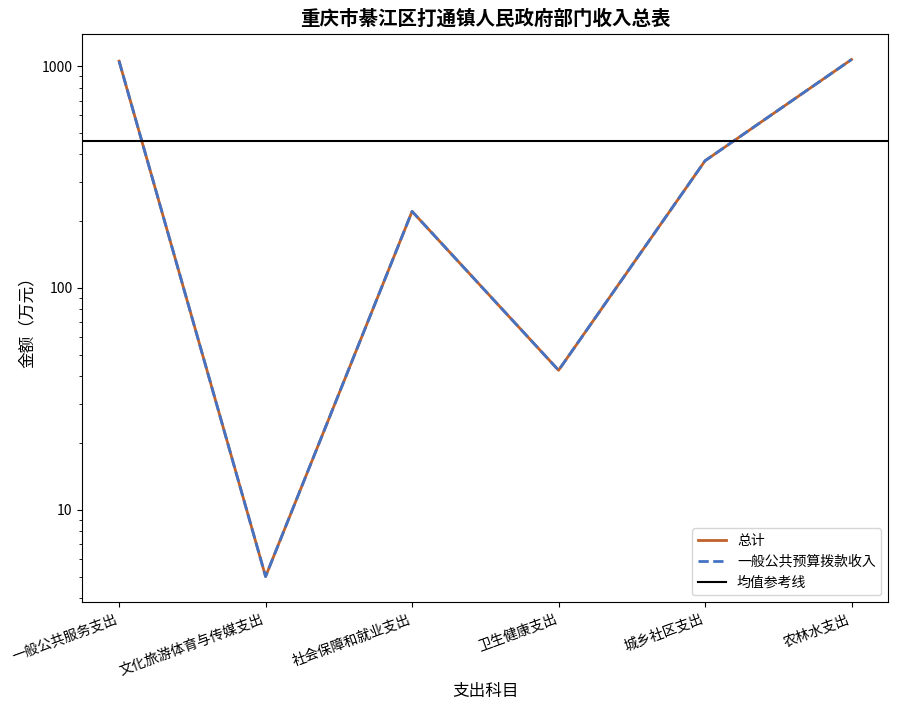

Is the value of 一般公共预算拨款收入 at 农林水支出 greater than the value of 总计 at 卫生健康支出?

Yes